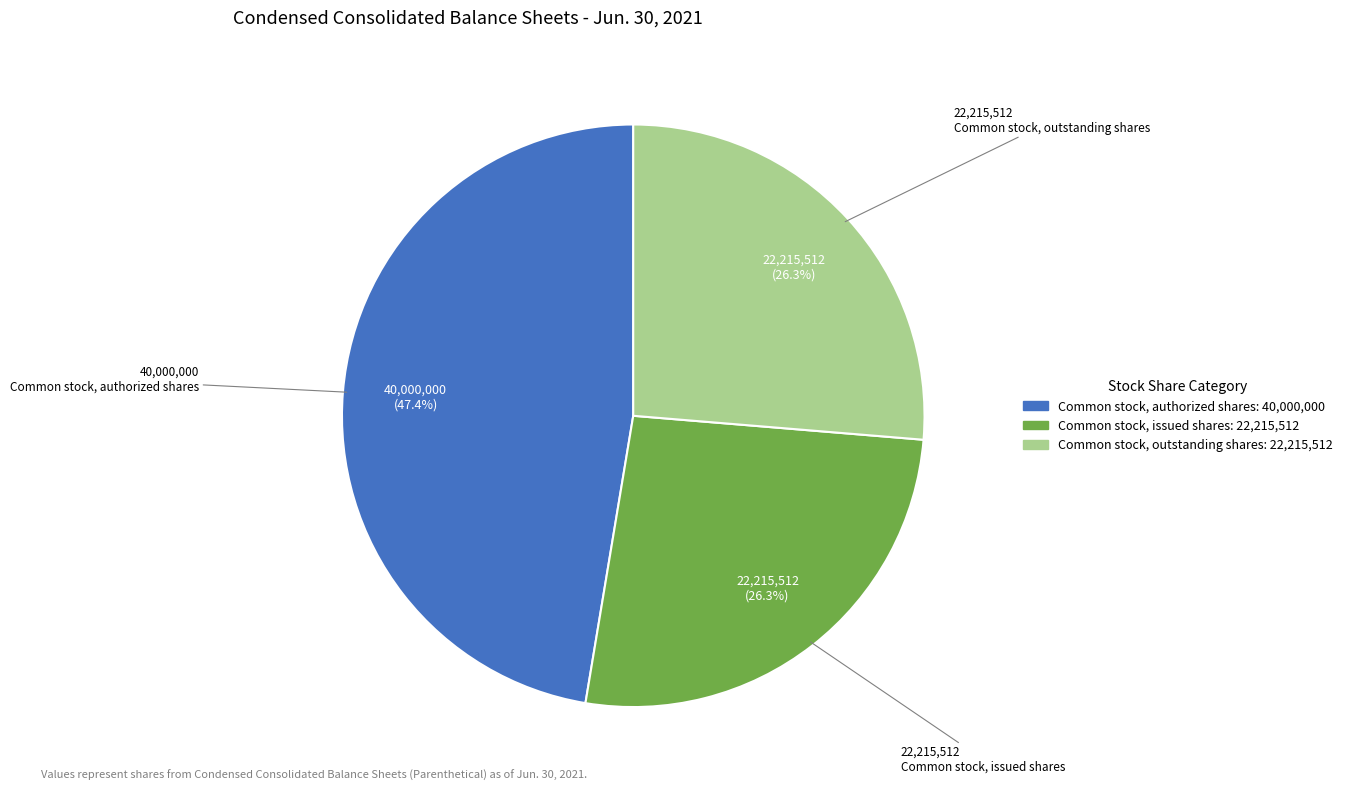

The Common stock, outstanding shares slice represents 26% of the pie. True or false?

True